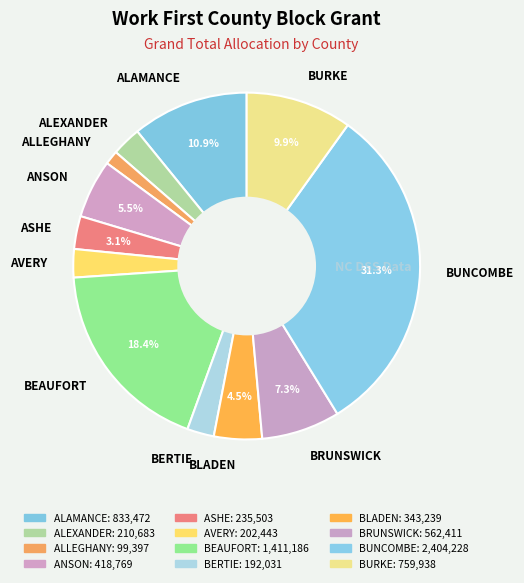

To the nearest percent, what is the average slice percentage?

8%